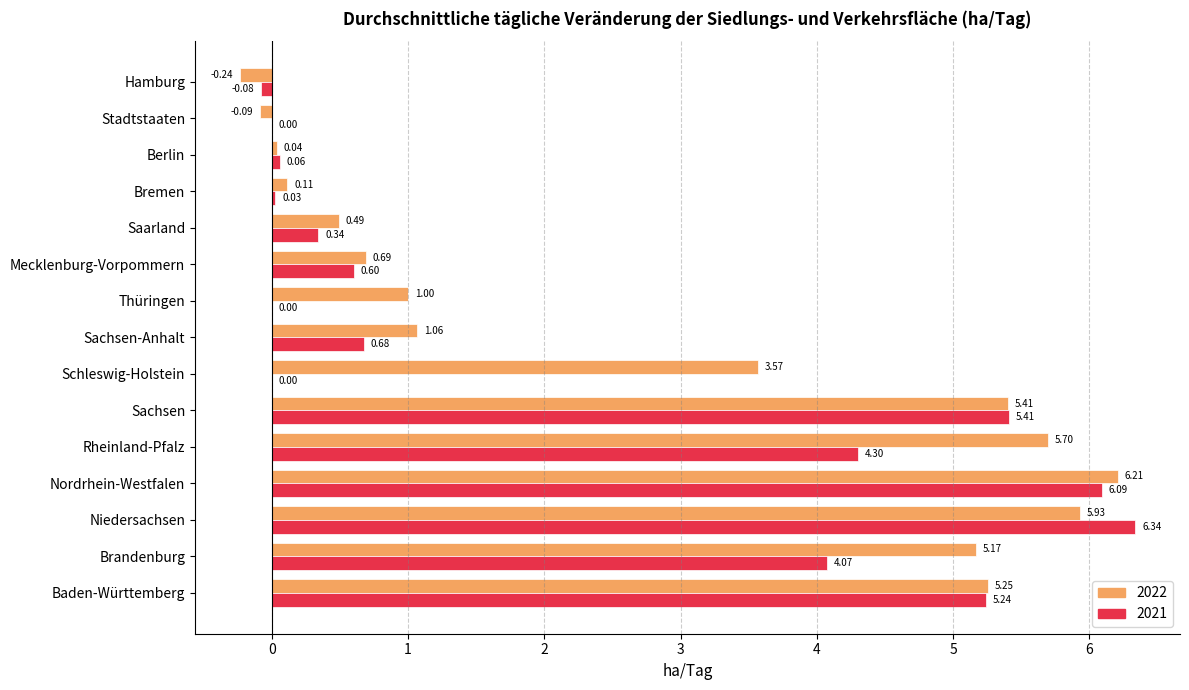

At which category is the sum across all series the highest?

Nordrhein-Westfalen